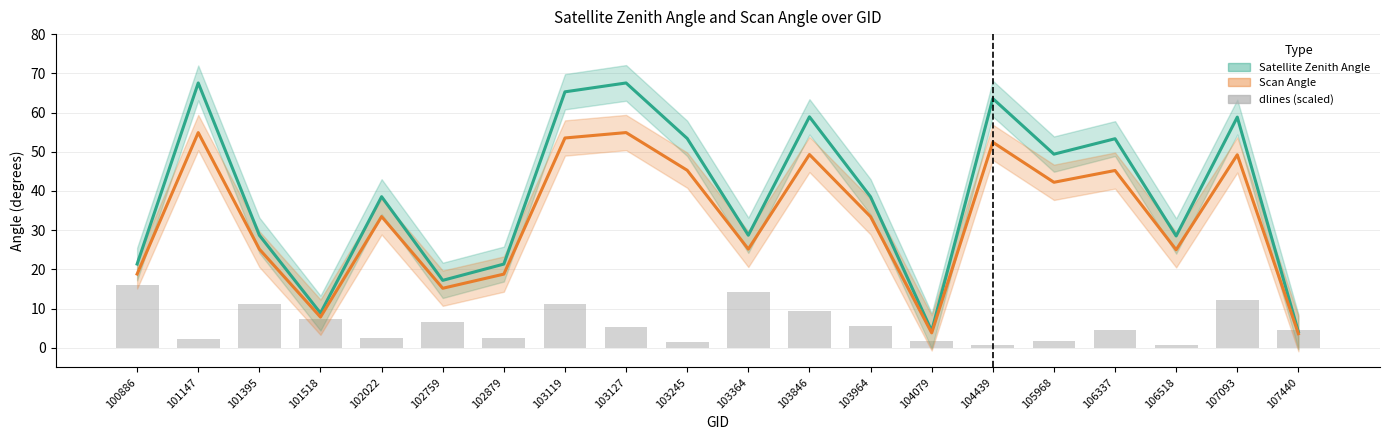

Reading left to right, what are all the values shown in this chart?

Satellite Zenith Angle: 100886=21.4	101147=67.5	101395=28.7	101518=8.8	102022=38.5	102759=17.2	102879=21.4	103119=65.3	103127=67.5	103245=53.4	103364=28.7	103846=58.9	103964=38.5	104079=4.3	104439=63.6	105968=49.4	106337=53.3	106518=28.5	107093=58.8	107440=4.1
Scan Angle: 100886=18.8	101147=54.9	101395=25.2	101518=7.8	102022=33.5	102759=15.2	102879=18.8	103119=53.5	103127=54.9	103245=45.3	103364=25.2	103846=49.3	103964=33.4	104079=3.8	104439=52.4	105968=42.2	106337=45.2	106518=25.0	107093=49.2	107440=3.6
dlines (scaled): 100886=16.0	101147=2.2	101395=11.2	101518=7.3	102022=2.6	102759=6.5	102879=2.6	103119=11.2	103127=5.3	103245=1.6	103364=14.3	103846=9.3	103964=5.6	104079=1.7	104439=0.6	105968=1.7	106337=4.6	106518=0.8	107093=12.3	107440=4.6